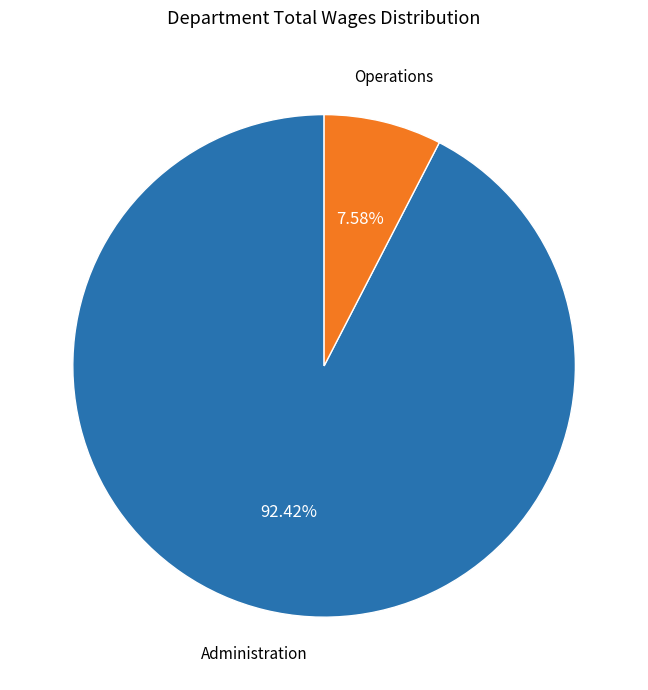

Count the number of slices in the pie.

2